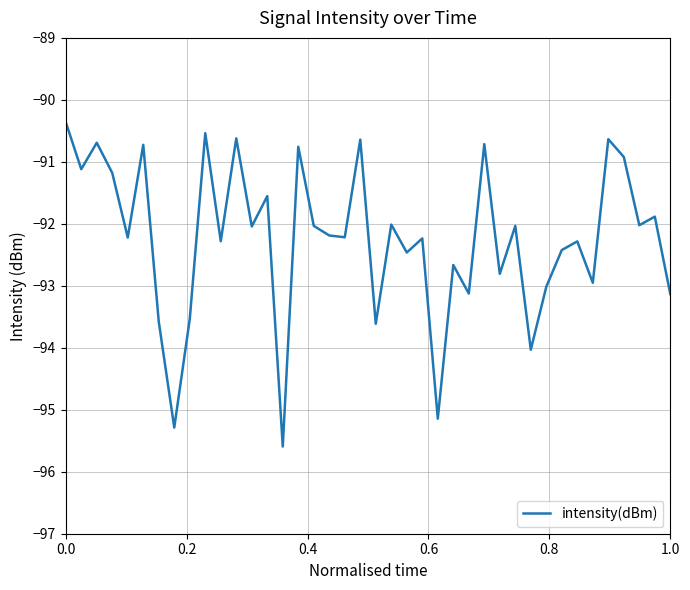

What is the maximum value shown in the chart?

-90.4